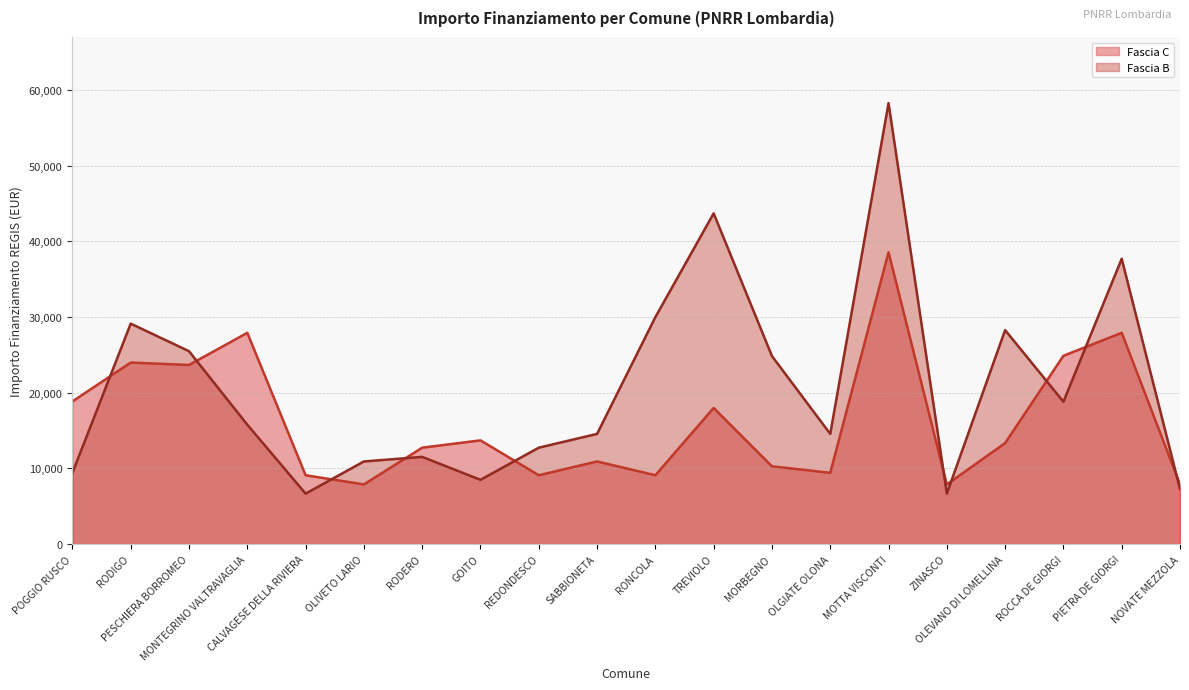

What is the difference between the maximum and second lowest values in the Fascia C series?

30674